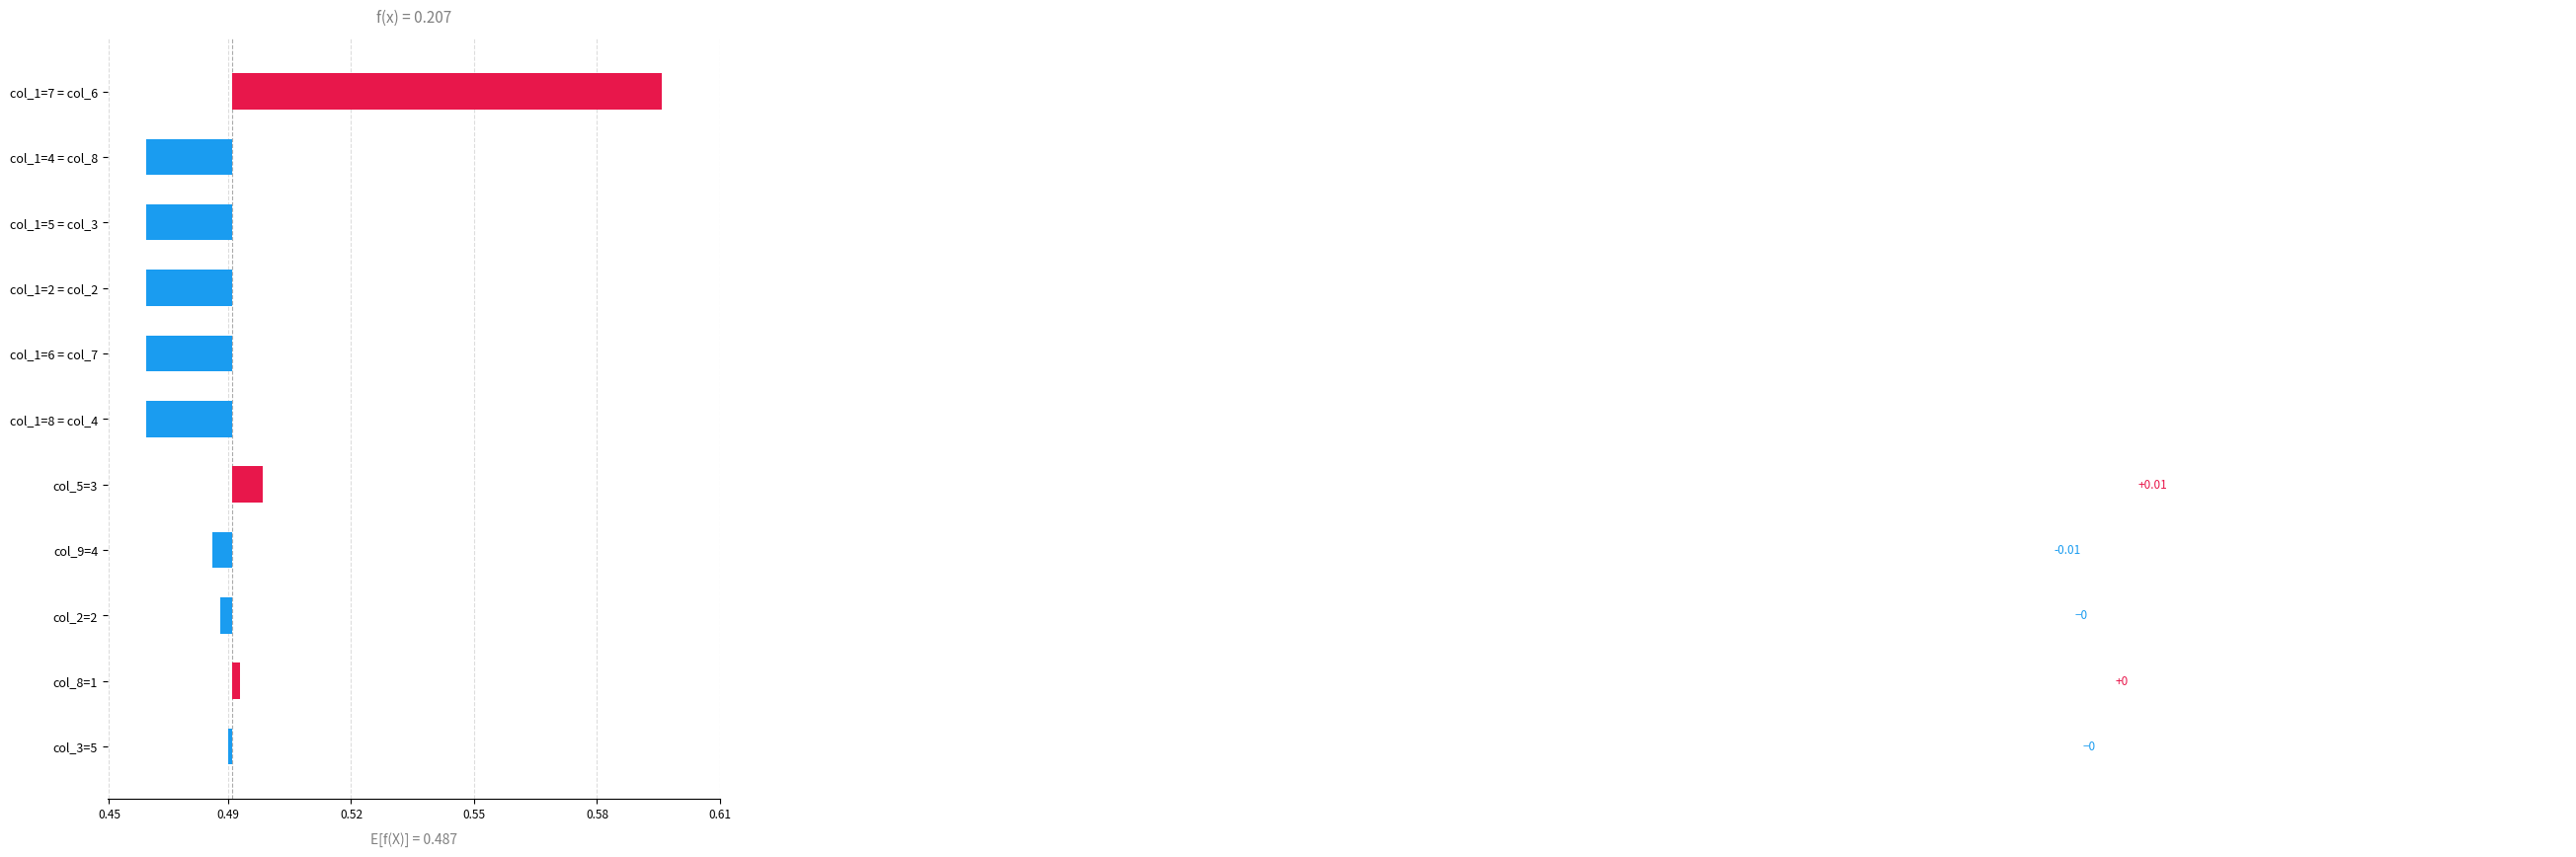

Does the chart contain stacked bars?

No